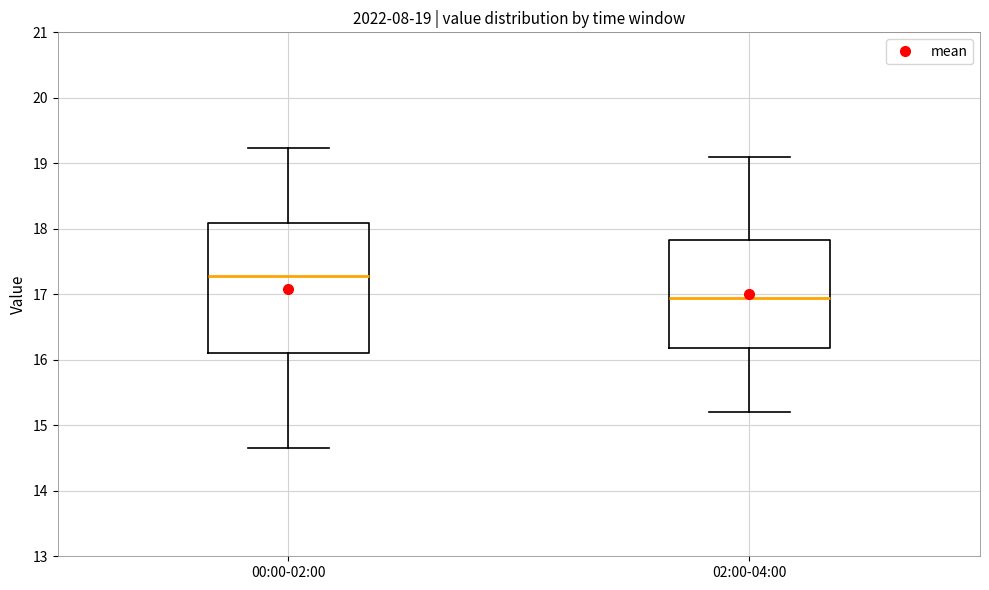

Which box is the tallest, from its lower edge to its upper edge?

00:00-02:00